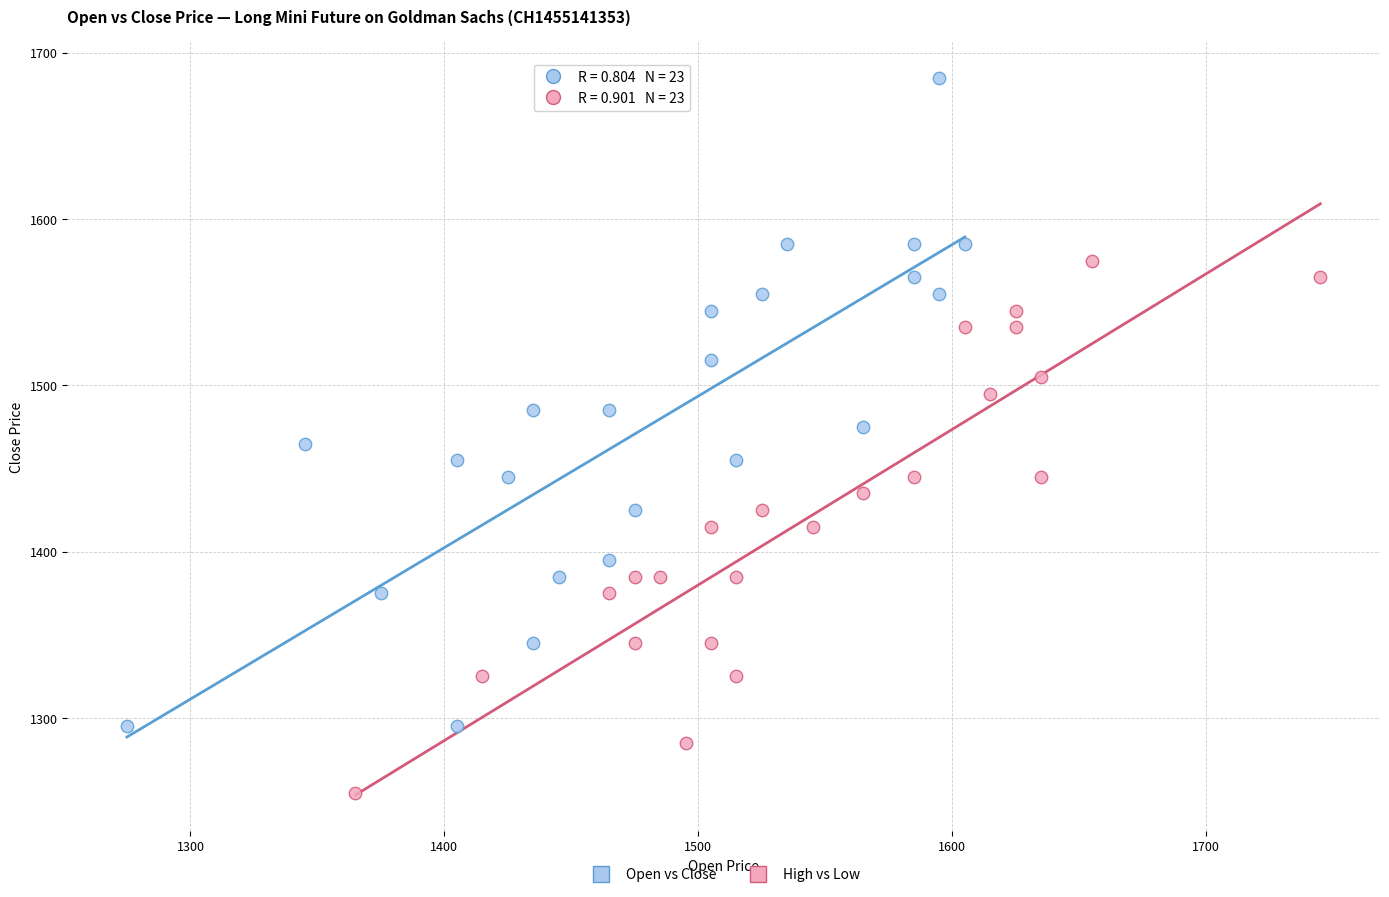

Which series has the largest Y range (max minus min)?

Open vs Close